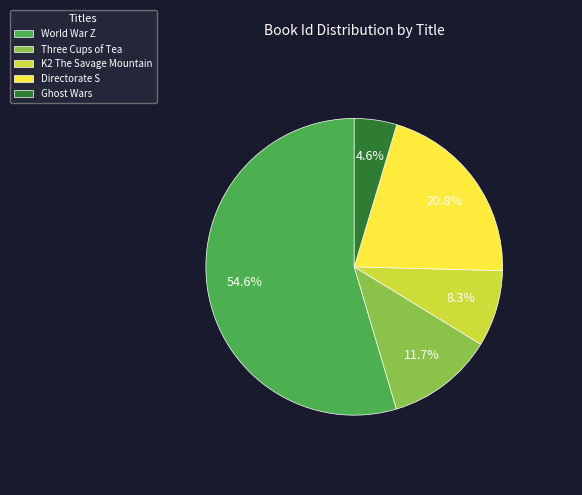

Is there a majority slice in this chart?

Yes